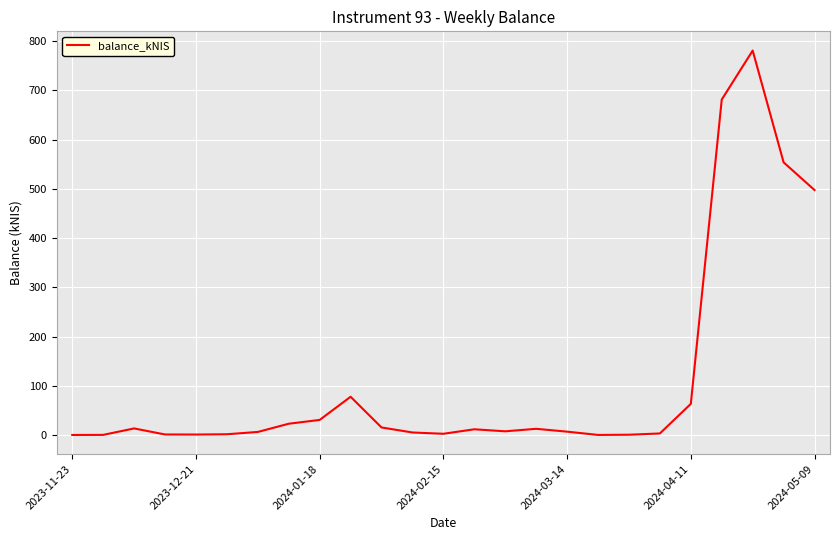

What is the difference between the maximum and minimum values?

781.0